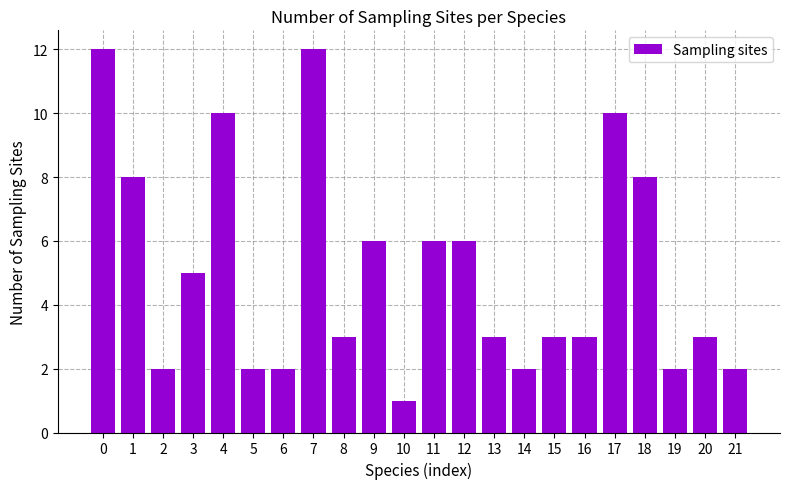

How many bars are there in total?

22